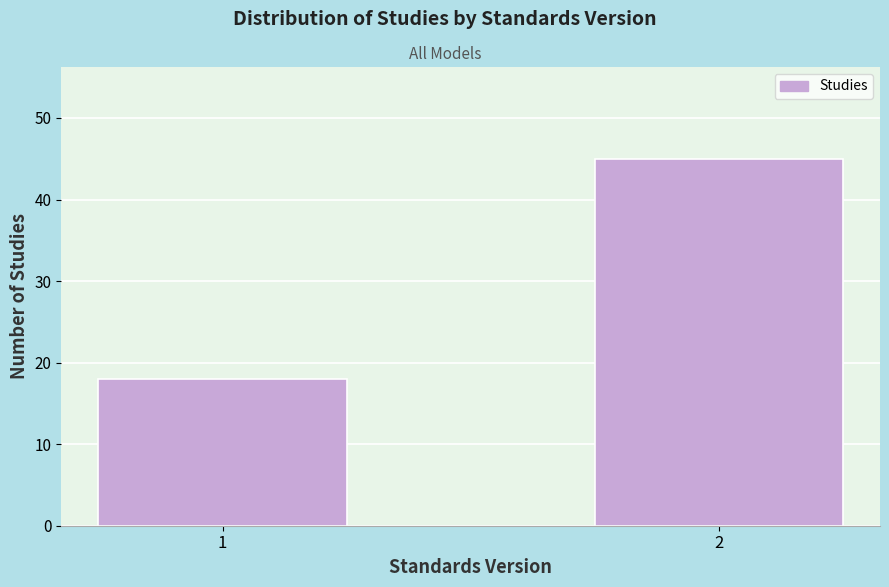

Reading right to left, transcribe all the data shown in this chart.

45	18